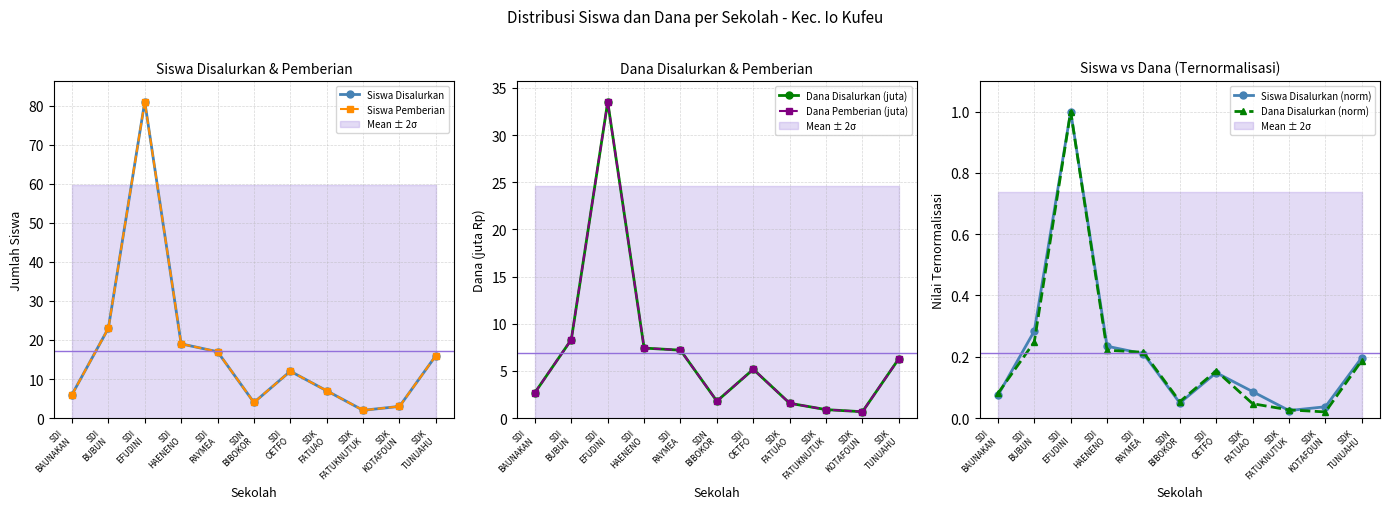

How many interior local valleys does the Siswa Disalurkan series have?

2